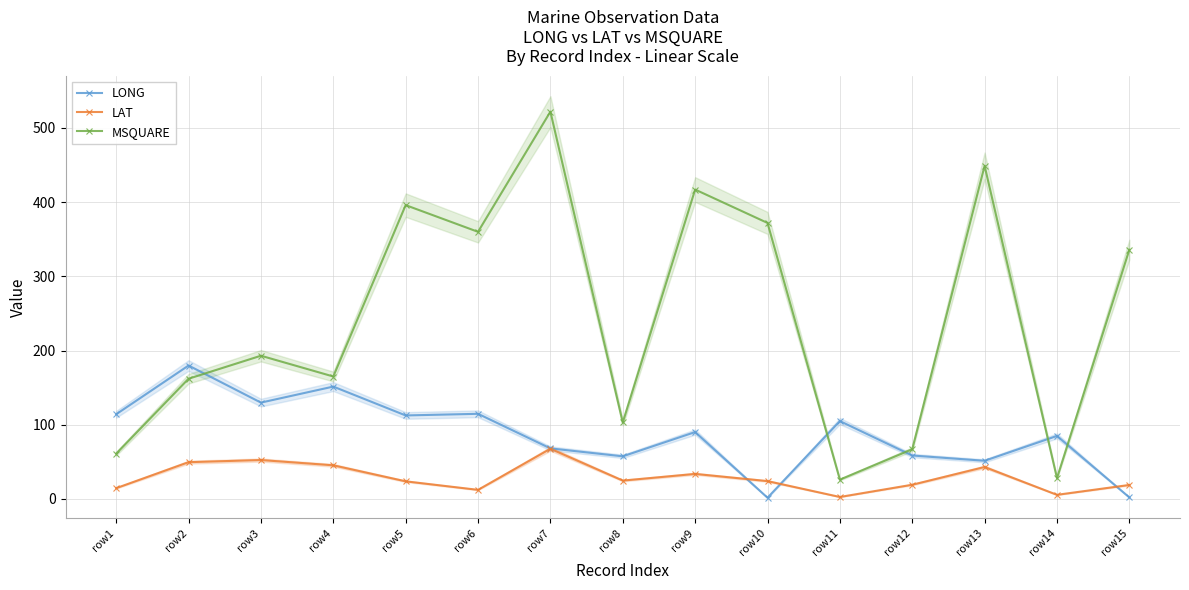

Is the value of MSQUARE at row13 greater than the value of LONG at row15?

Yes